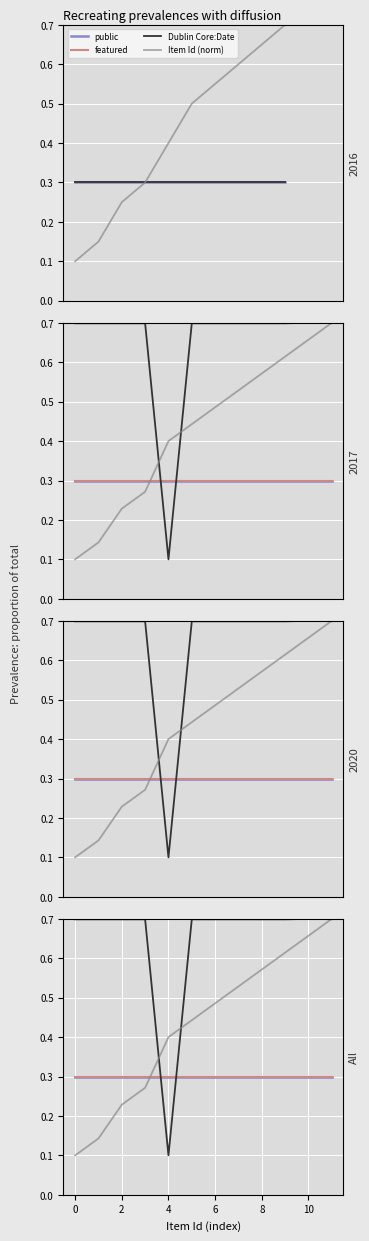

Which series changed the most between 8 and 11?

Item Id (norm)